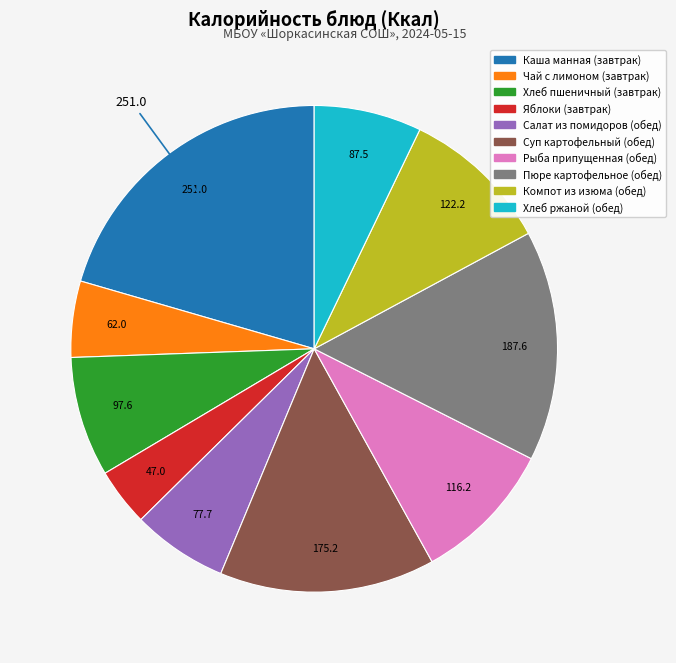

What is the smallest slice in the pie chart?

Яблоки (завтрак)